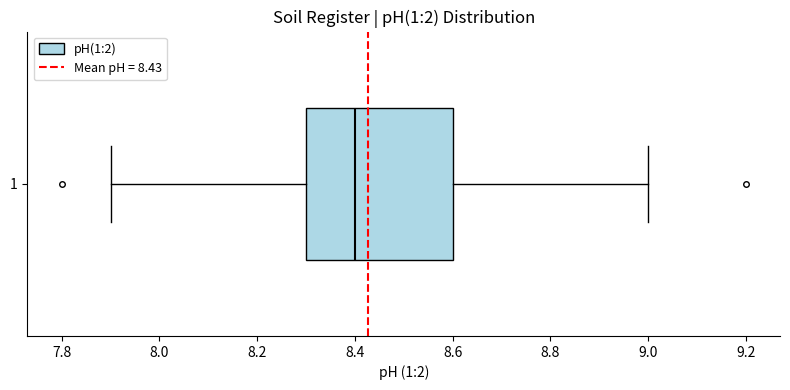

Where is the left edge of the box at y = 1 on the x-axis? The values are not printed on the chart, so give them approximately, as read against the axis.

8.3